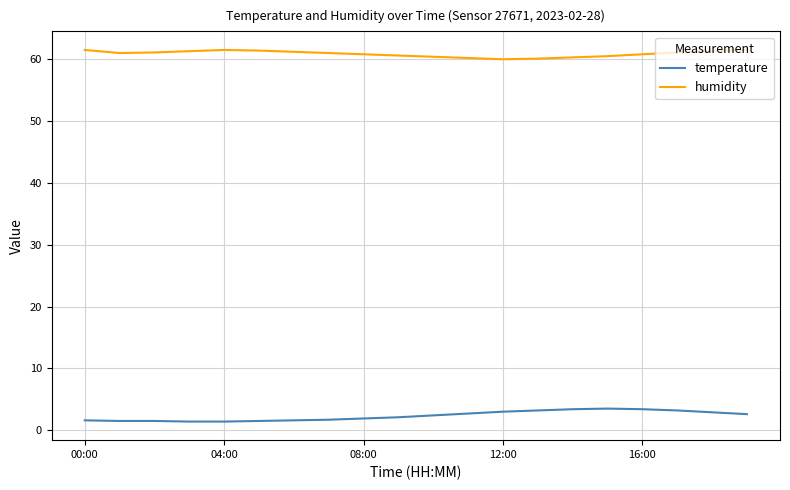

True or false: humidity and temperature cross at least once.

False